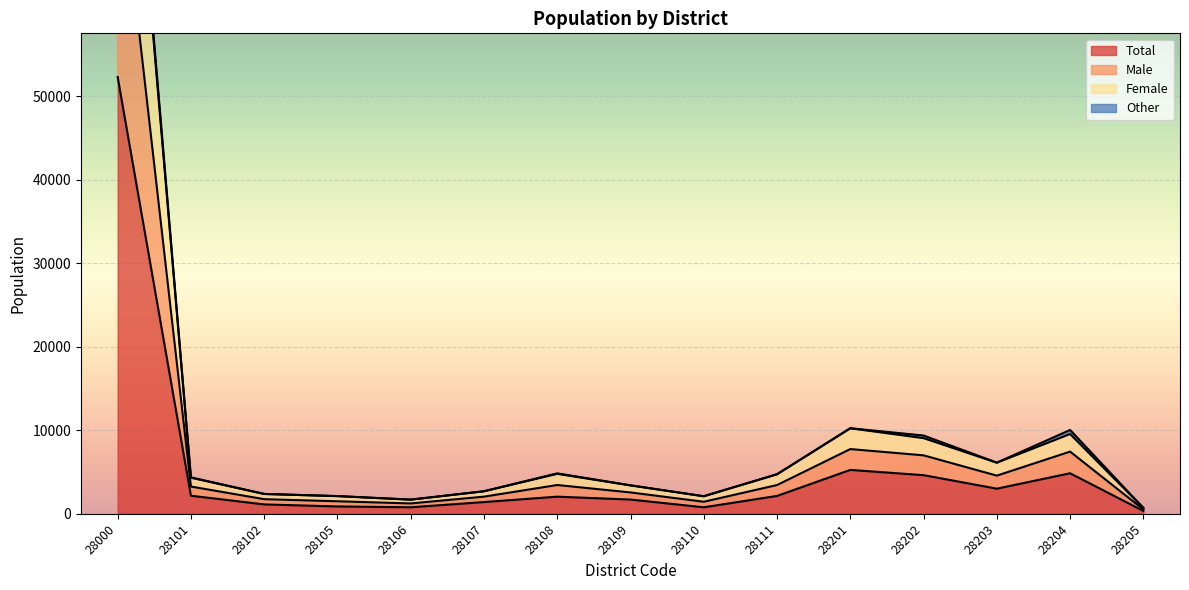

What is the average value of the Female series?

11396